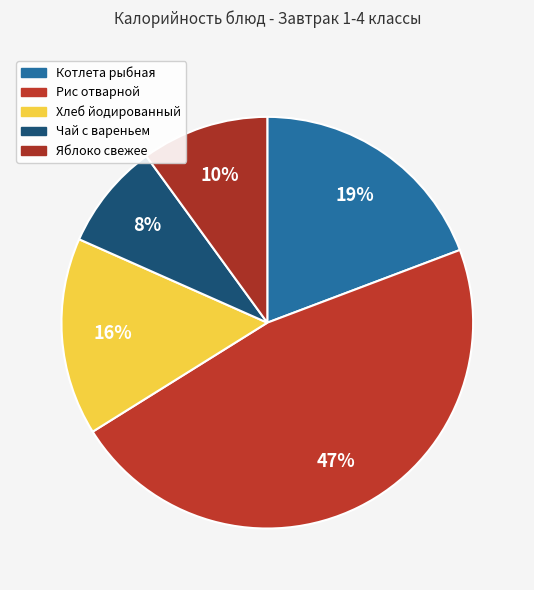

Count the number of slices in the pie.

5